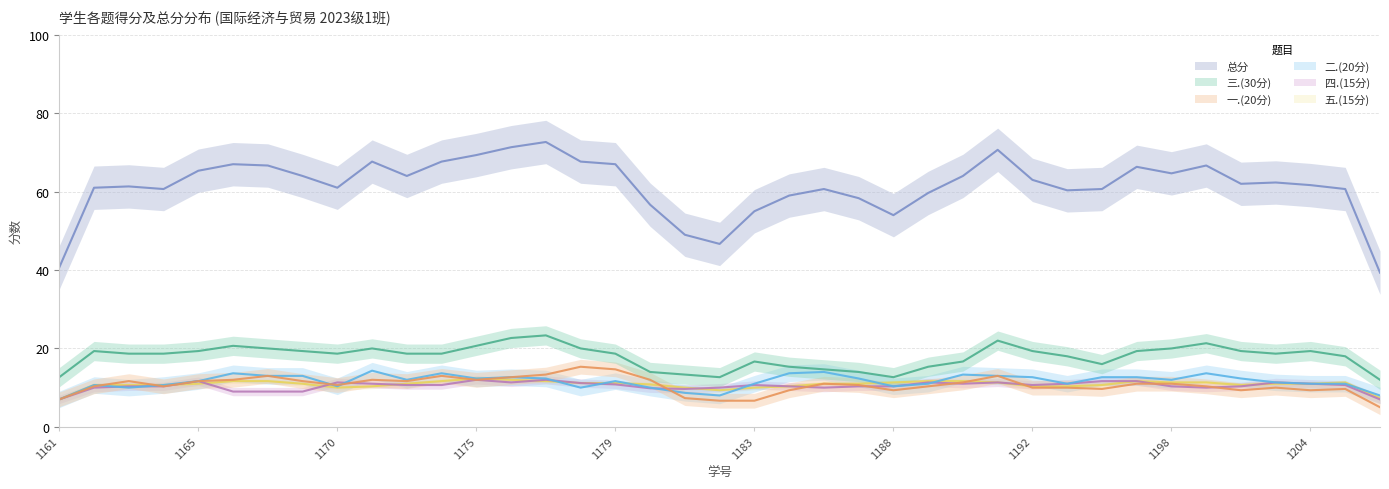

True or false: 一.(20分) has more than 0 points higher than both neighbors.

True